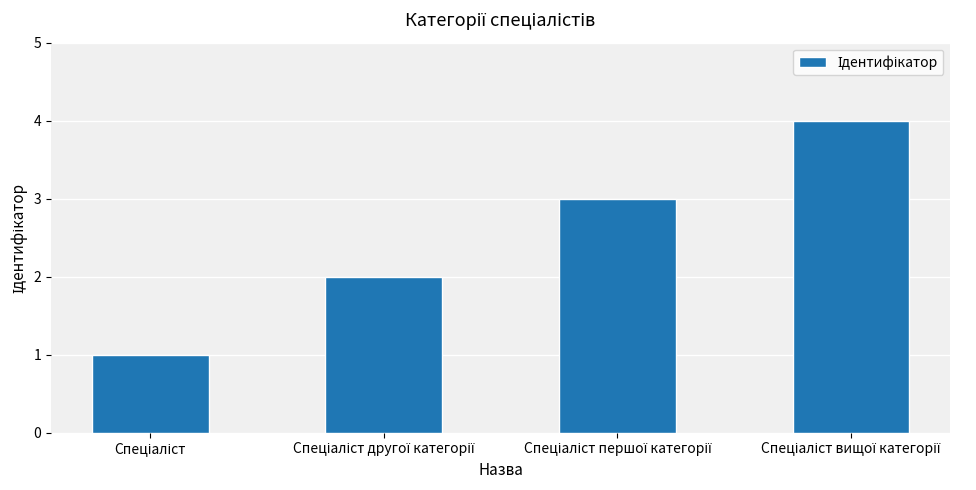

What is the greatest value displayed?

4